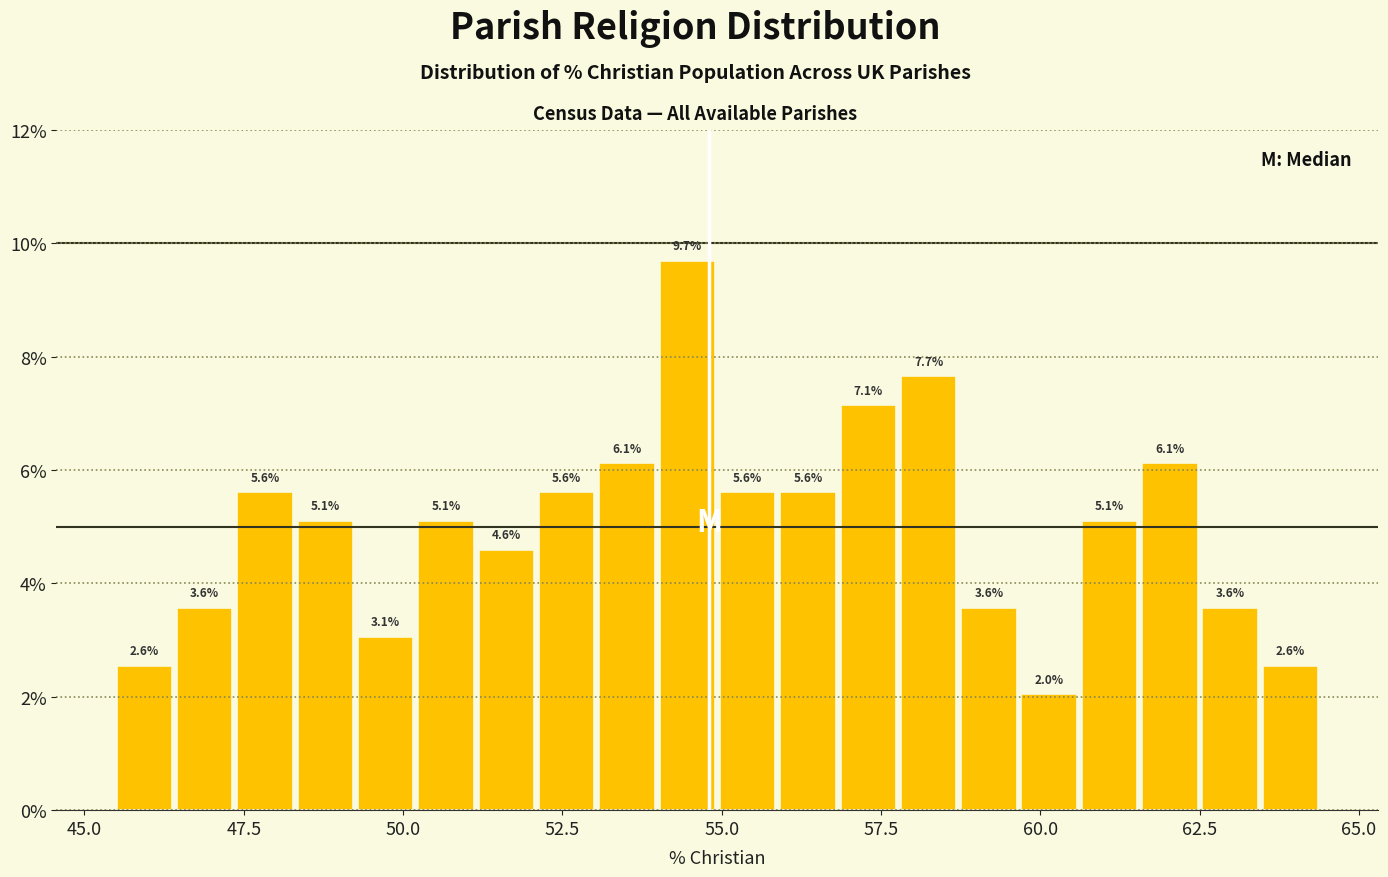

Read against the x-axis, roughly where is the centre of the tallest bar?

54.5